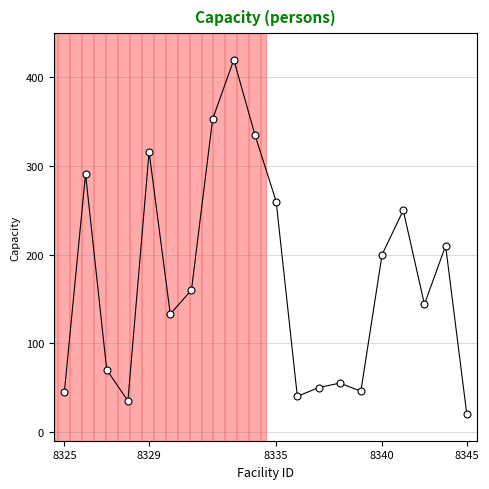

True or false: there are more than 1 points higher than both neighbors.

True